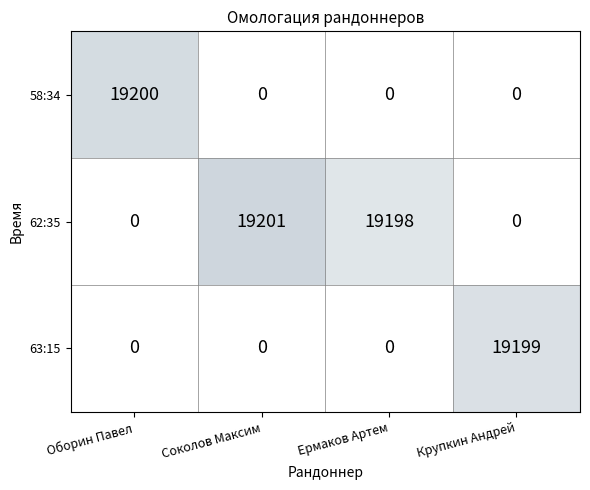

Reading right to left, list all the values displayed in this chart.

58:34: Крупкин Андрей=0	Ермаков Артем=0	Соколов Максим=0	Оборин Павел=19200
62:35: Крупкин Андрей=0	Ермаков Артем=19198	Соколов Максим=19201	Оборин Павел=0
63:15: Крупкин Андрей=19199	Ермаков Артем=0	Соколов Максим=0	Оборин Павел=0